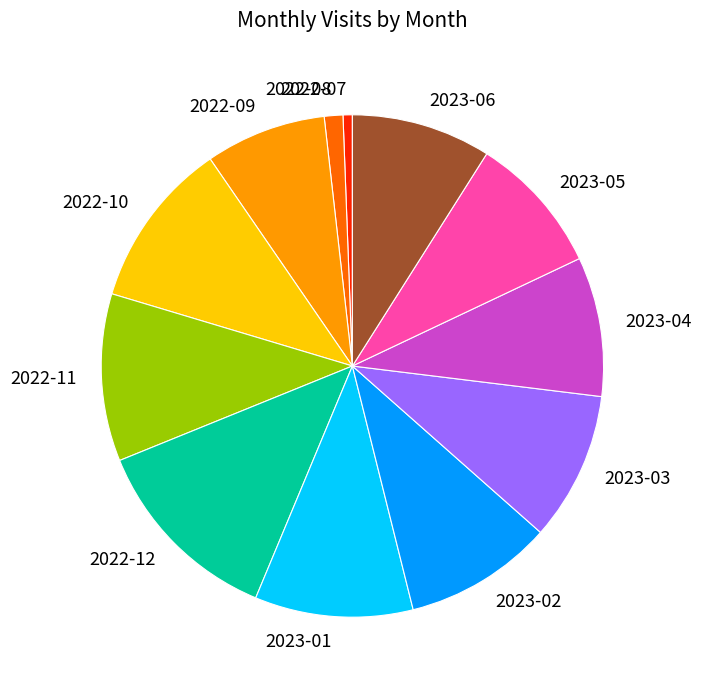

How many segments does this pie chart have?

12